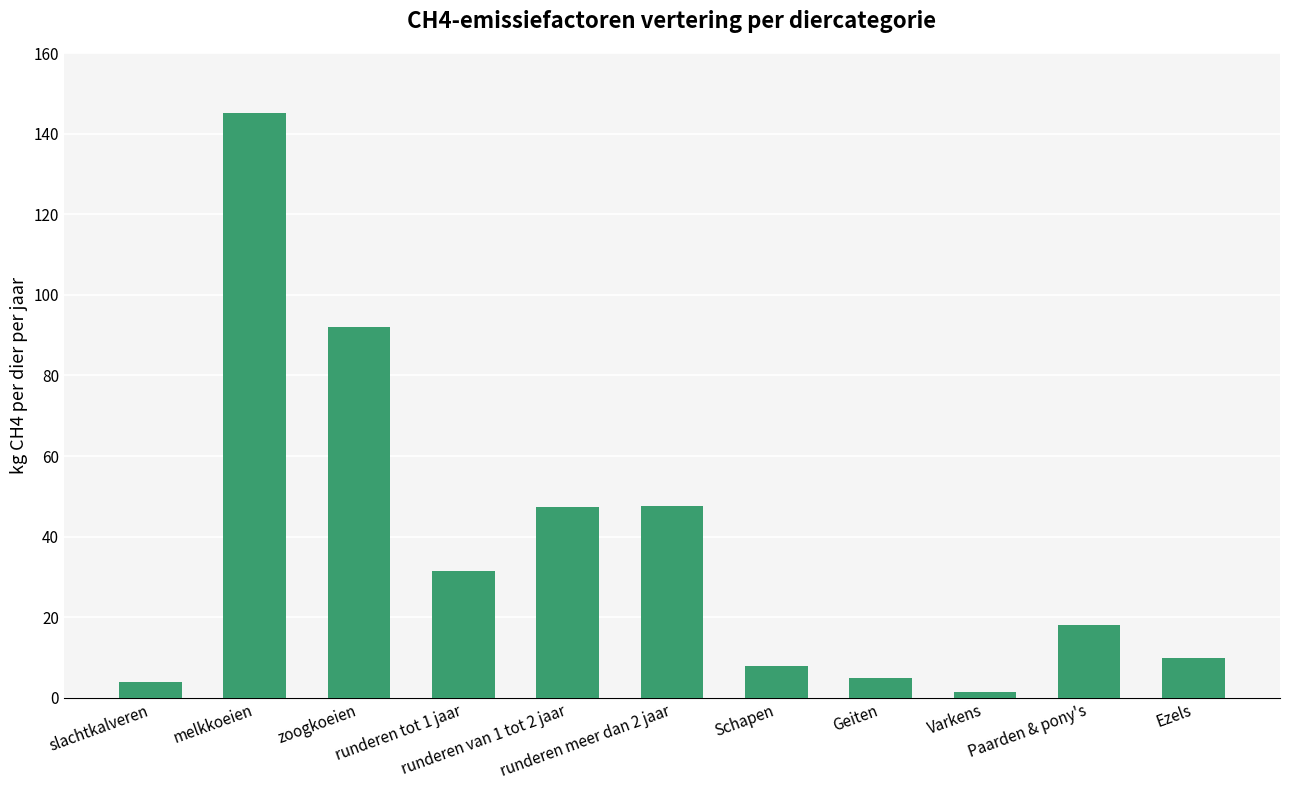

Is it true that the value at slachtkalveren is 4.0?

True